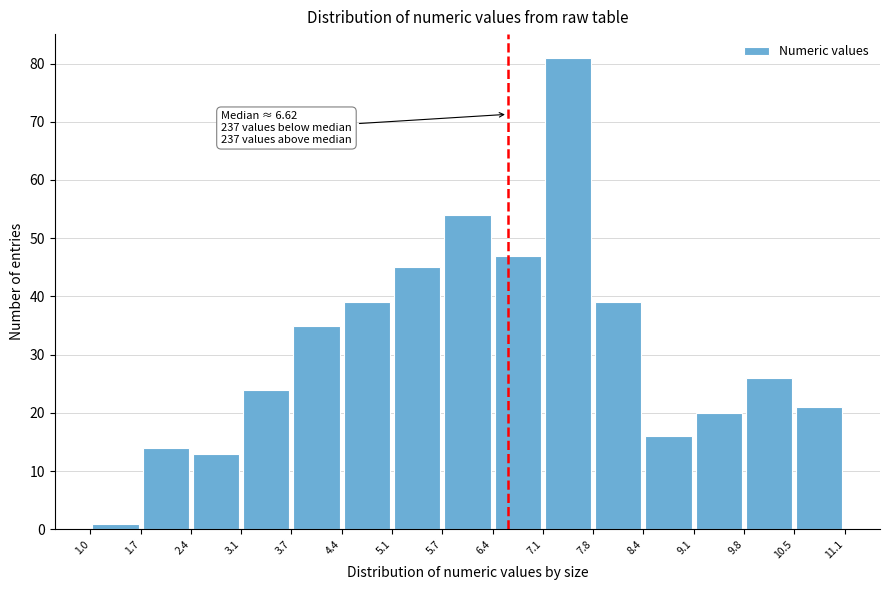

Over which range of the x-axis is the bar tallest?

7.1 to 7.8